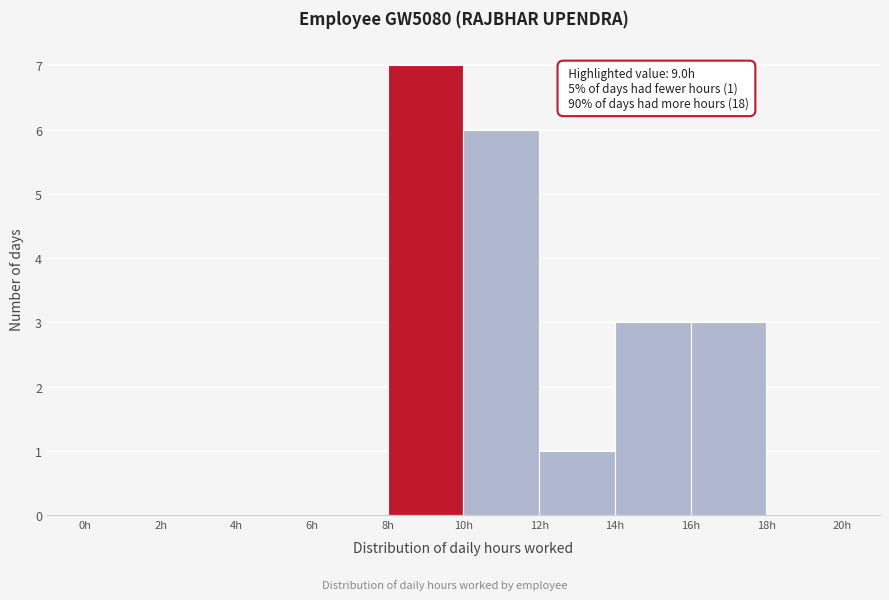

Which range on the x-axis has the tallest bar?

8 to 10